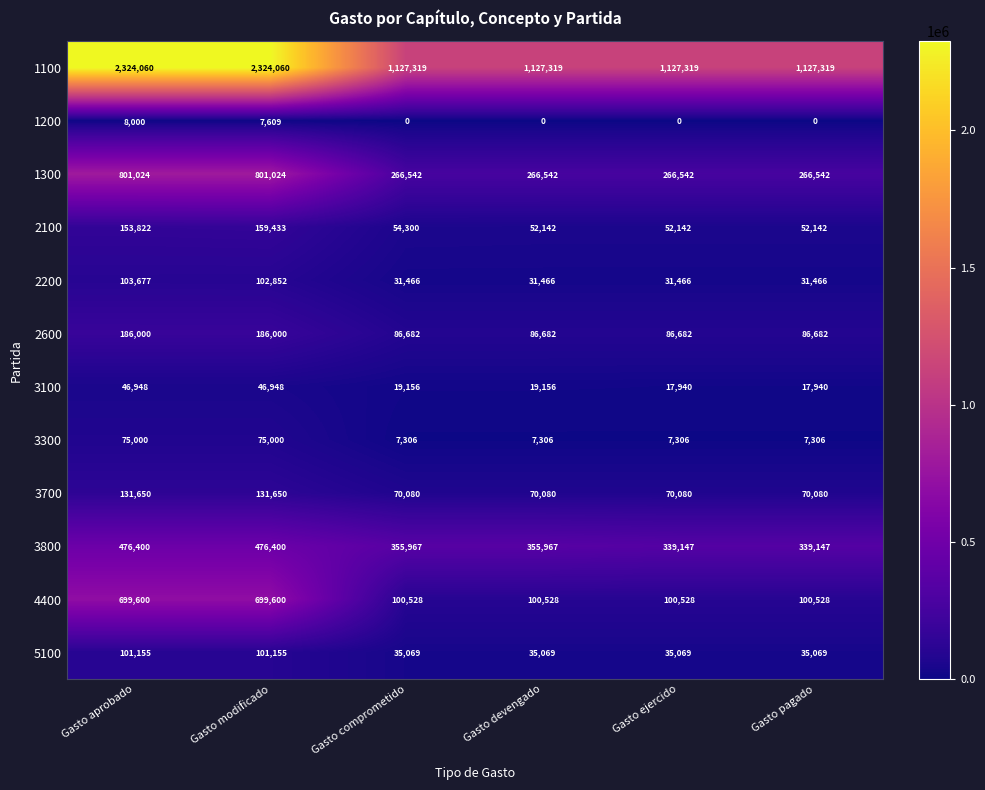

What is the difference between the maximum and second lowest values in the 2600 series?

99318